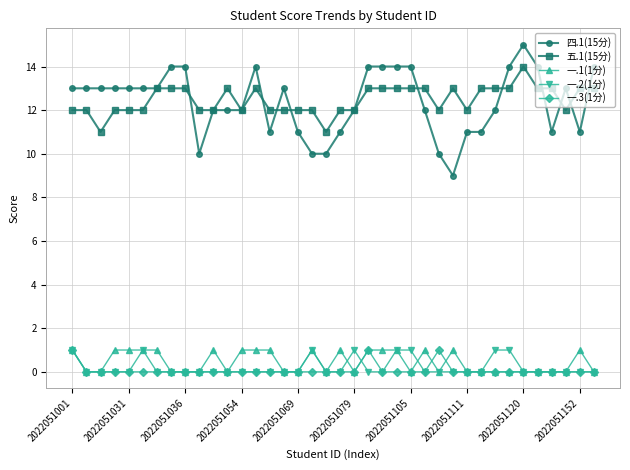

Which series has the widest spread of values?

四.1(15分)